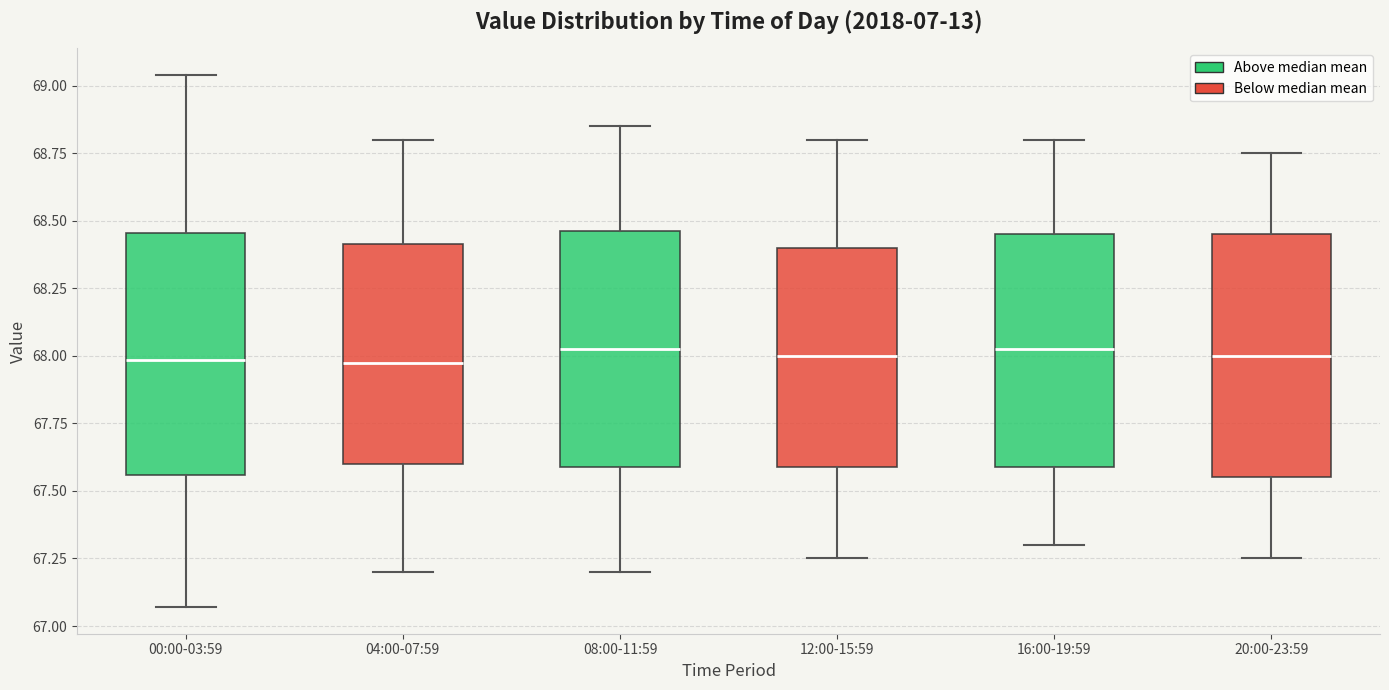

Where is the lower edge of the box for 00:00-03:59 on the y-axis? The values are not printed on the chart, so give them approximately, as read against the axis.

67.55